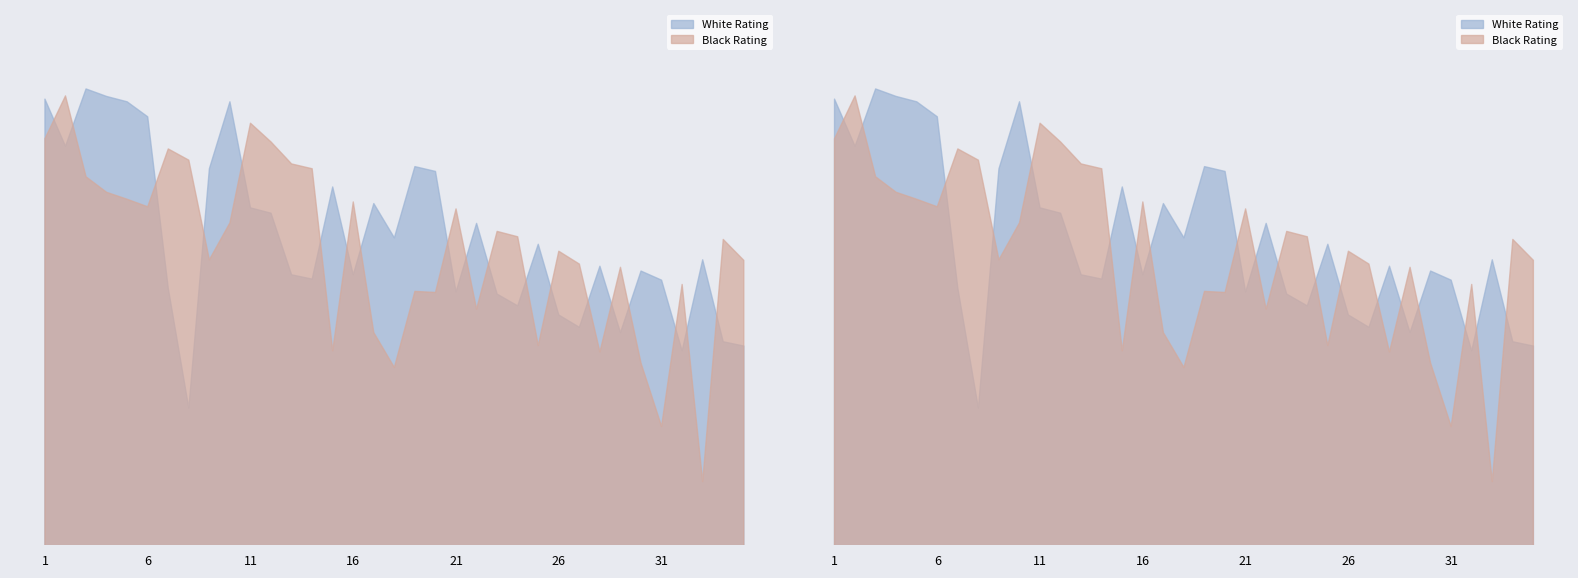

Does the chart have visible grid lines?

No